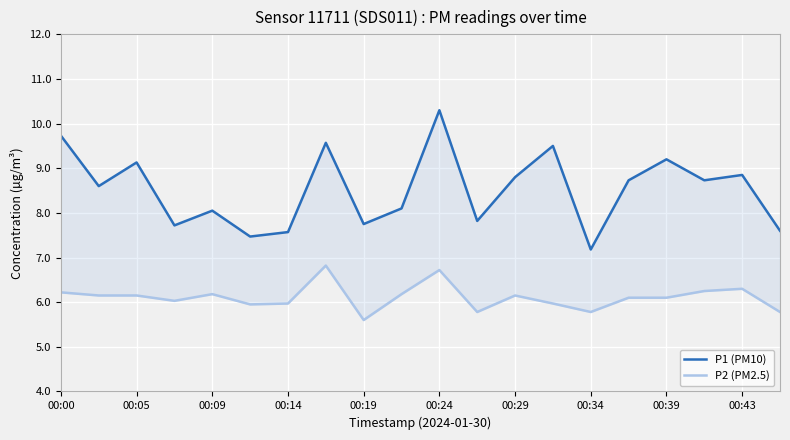

What is the value of the P1 (PM10) point at the 16th from the left?

8.7